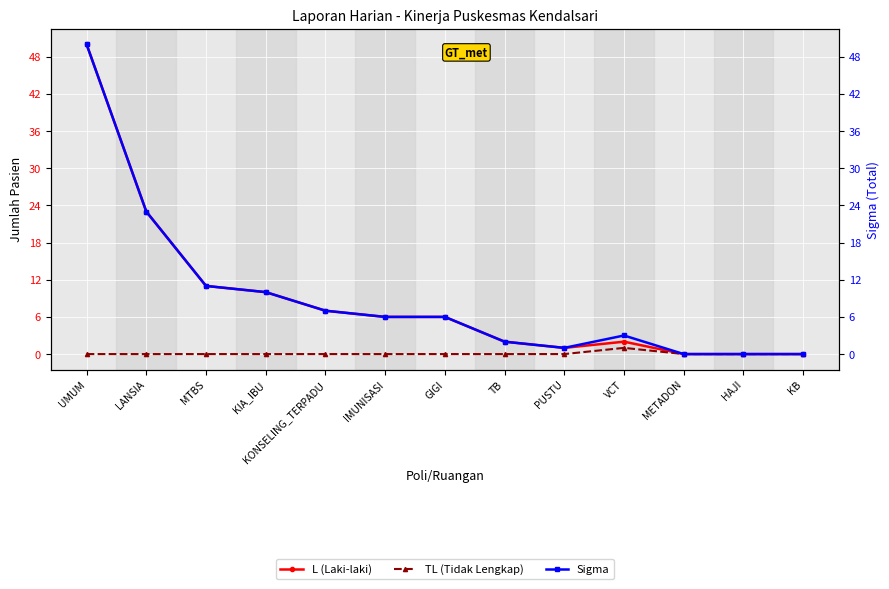

Reading right to left, list all the values displayed in this chart.

L (Laki-laki): KB=0	HAJI=0	METADON=0	VCT=2	PUSTU=1	TB=2	GIGI=6	IMUNISASI=6	KONSELING_TERPADU=7	KIA_IBU=10	MTBS=11	LANSIA=23	UMUM=50
TL (Tidak Lengkap): KB=0	HAJI=0	METADON=0	VCT=1	PUSTU=0	TB=0	GIGI=0	IMUNISASI=0	KONSELING_TERPADU=0	KIA_IBU=0	MTBS=0	LANSIA=0	UMUM=0
Sigma: KB=0	HAJI=0	METADON=0	VCT=3	PUSTU=1	TB=2	GIGI=6	IMUNISASI=6	KONSELING_TERPADU=7	KIA_IBU=10	MTBS=11	LANSIA=23	UMUM=50